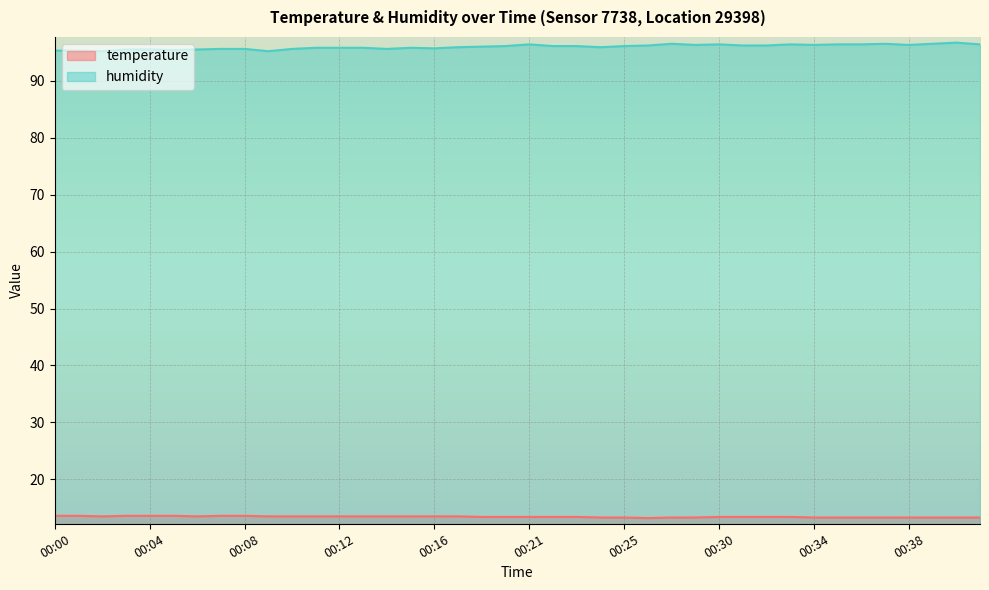

What is the value of the humidity point at the 27th from the left?

96.5